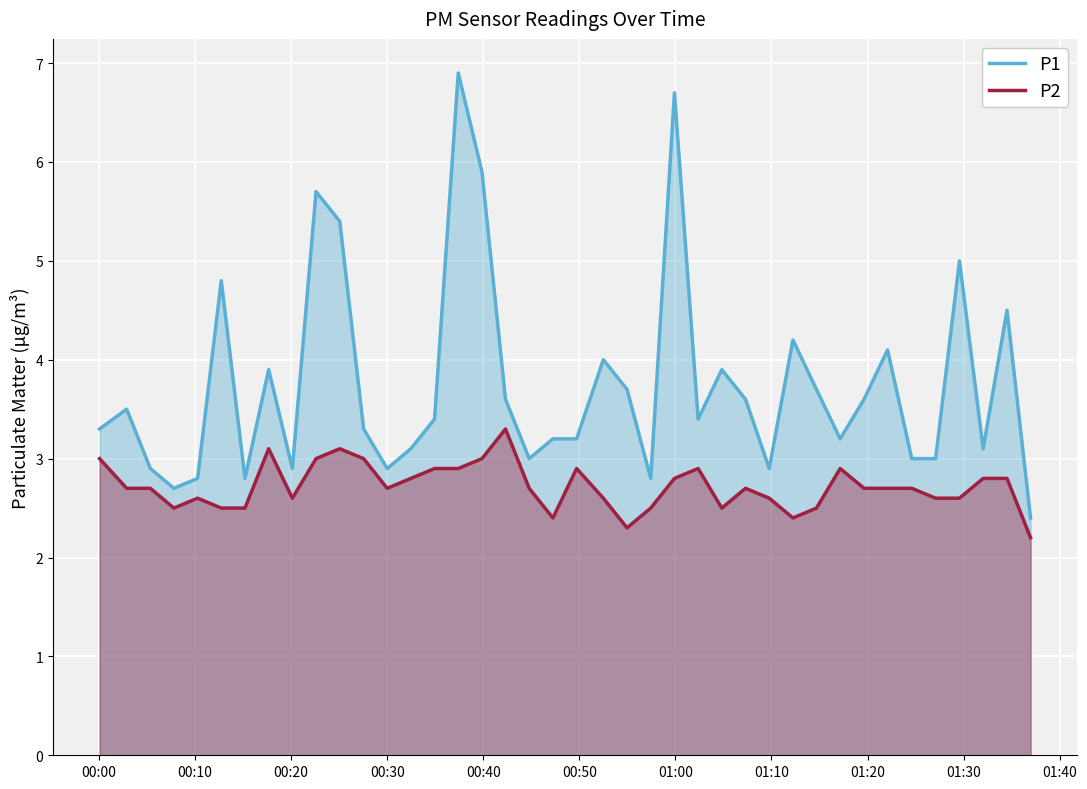

Rank the series by their maximum value, from lowest to highest.

P2, P1